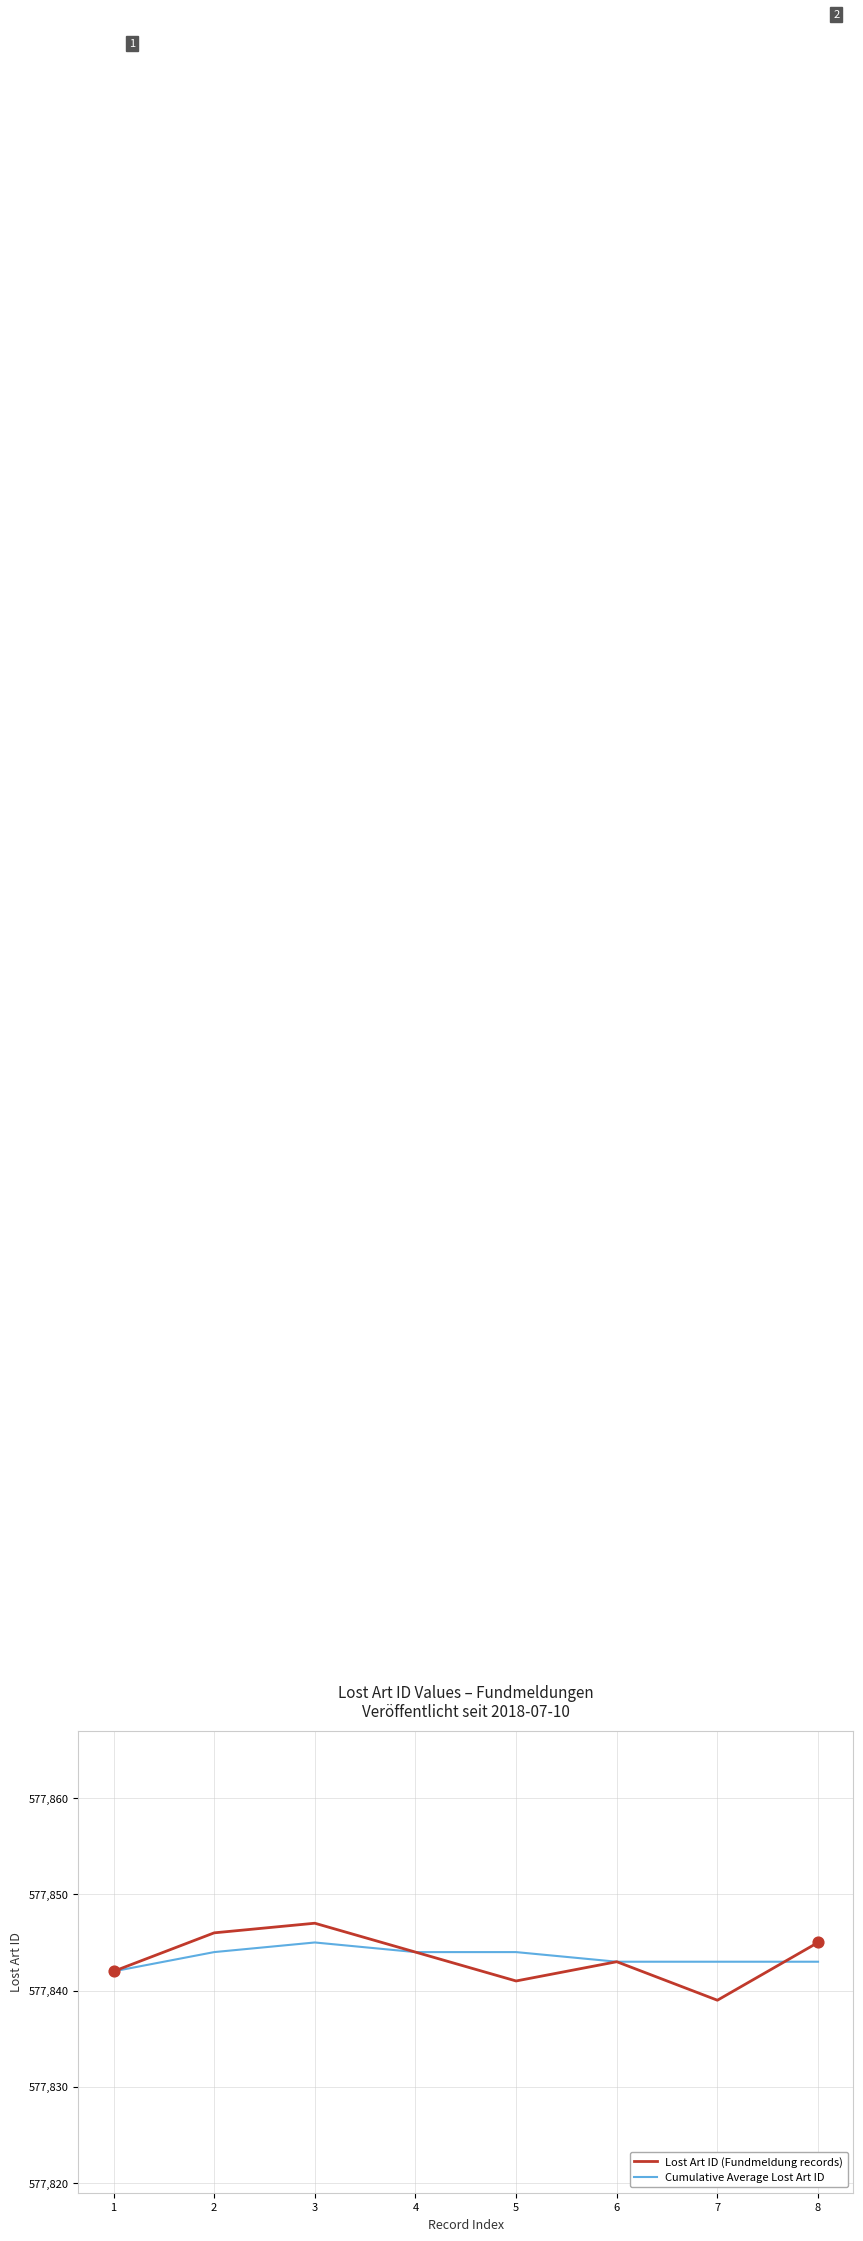

What are all the series names shown in the legend?

Lost Art ID (Fundmeldung records), Cumulative Average Lost Art ID